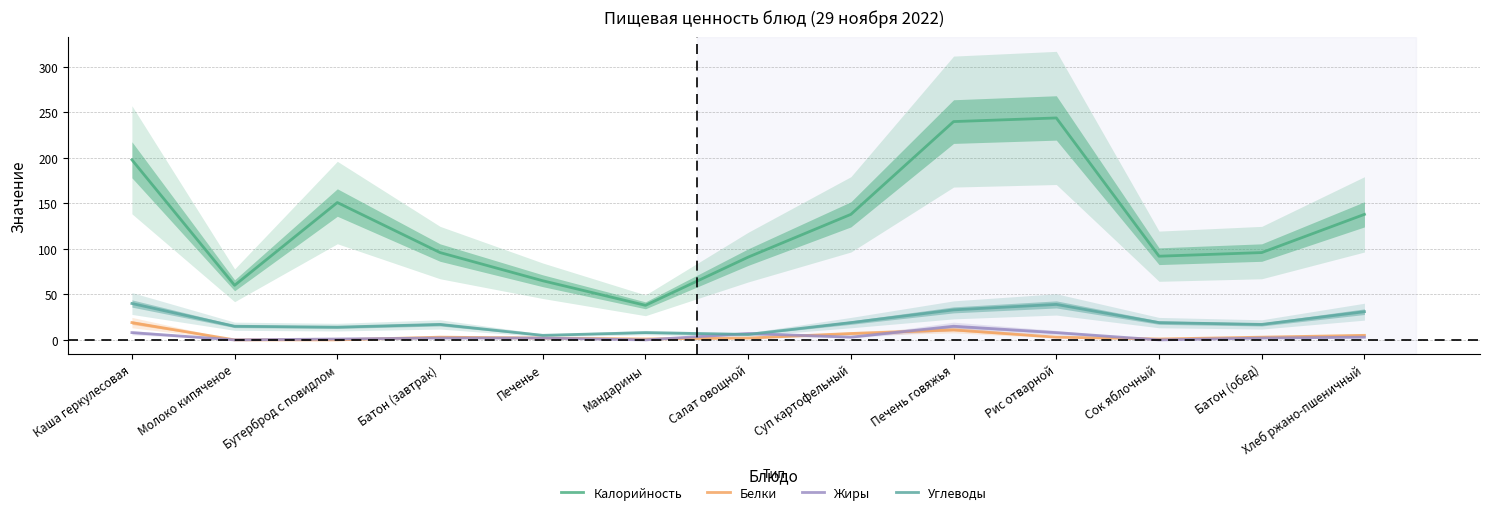

How many data points does each series have?

13